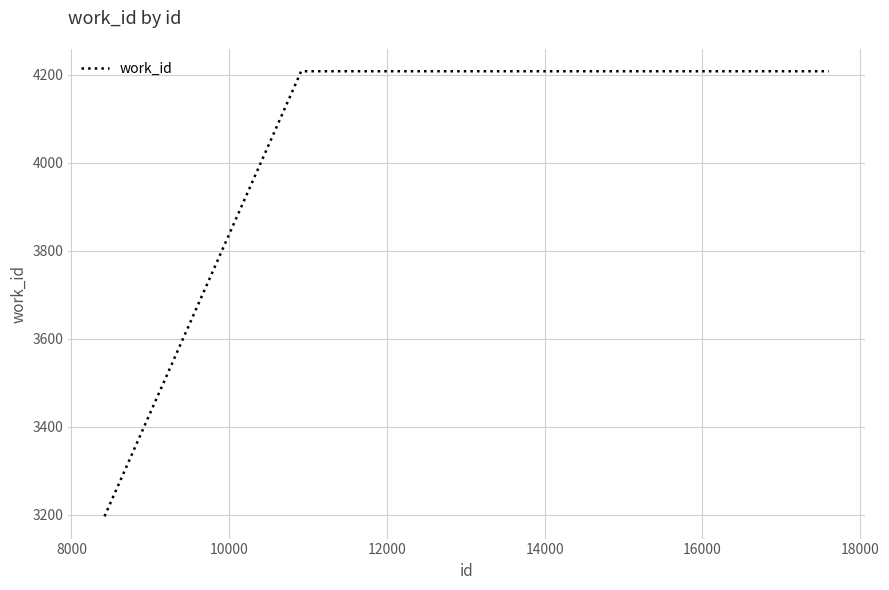

What is the smallest value displayed?

3196